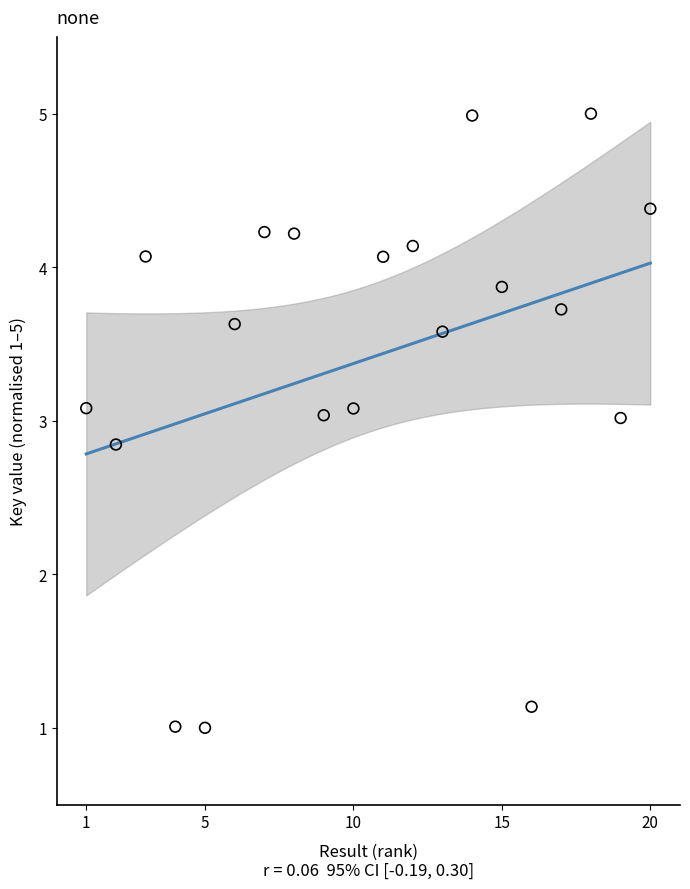

What is the range of X values (max minus min)?

19.0